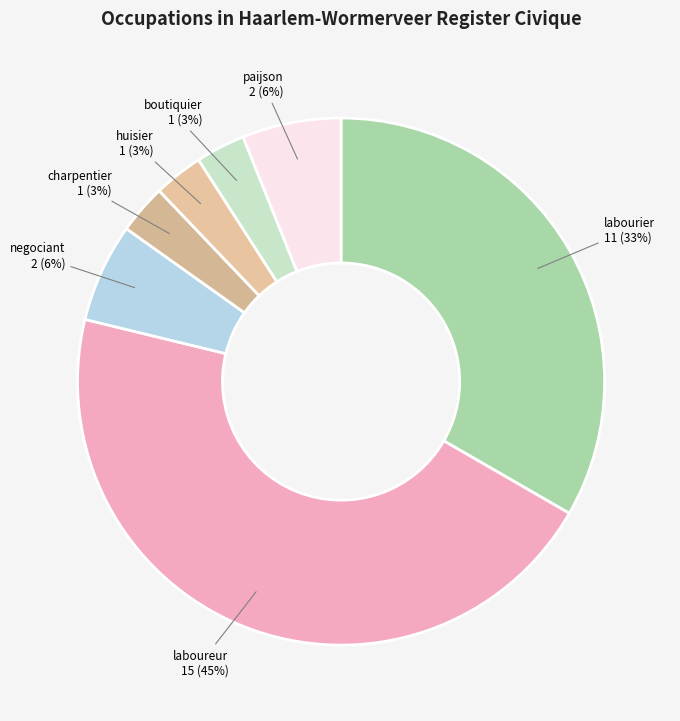

Do charpentier and huisier together represent more than half of the pie?

No